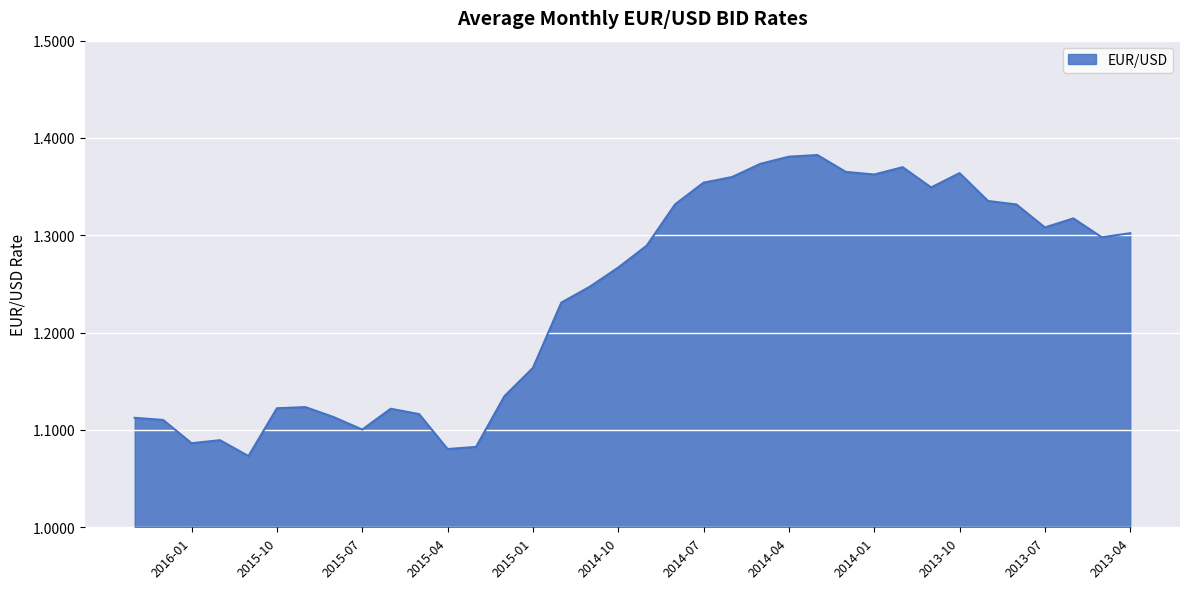

The value at 2015-07 is 1.1. True or false?

True